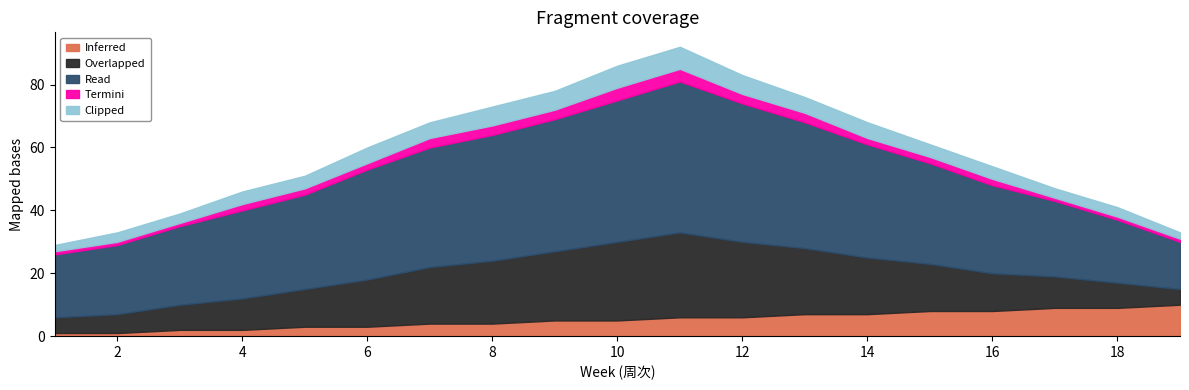

What is the value of the Overlapped point at the 6th from the left?

15